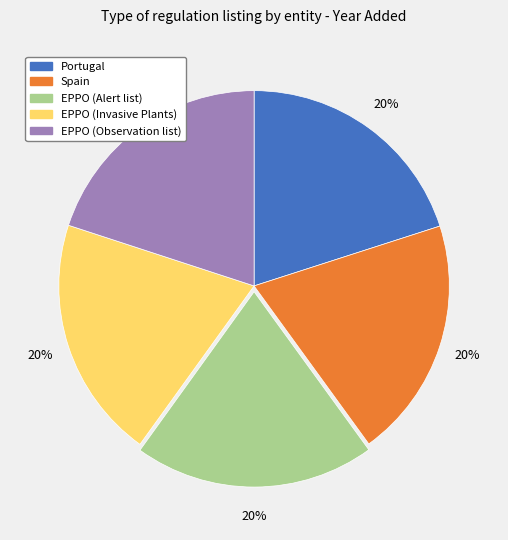

Combined, do EPPO (Invasive Plants) and Spain account for over 50%?

No